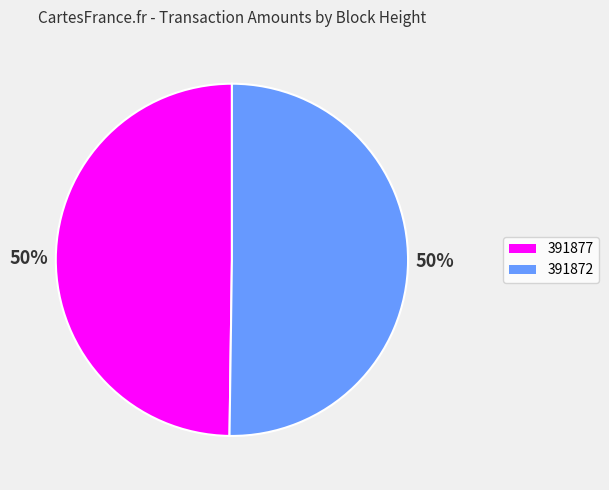

Is the sum of 391872 and 391877 greater than half?

Yes